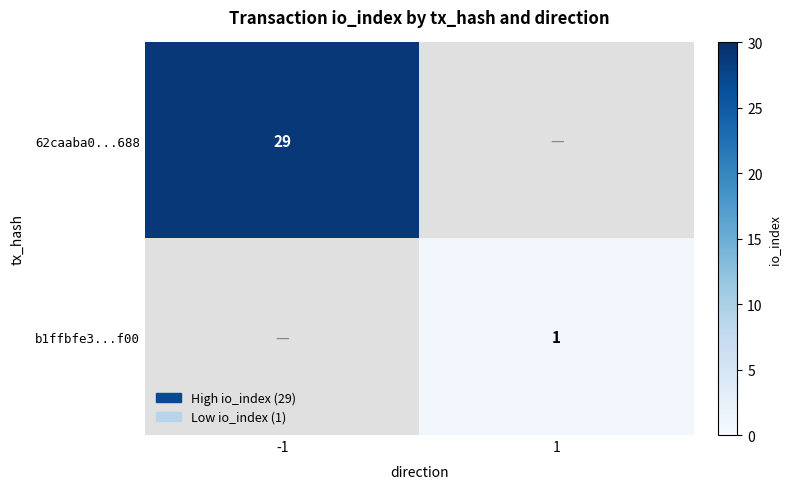

Is it true that b1ffbfe3...f00 equals 1 at 1?

True